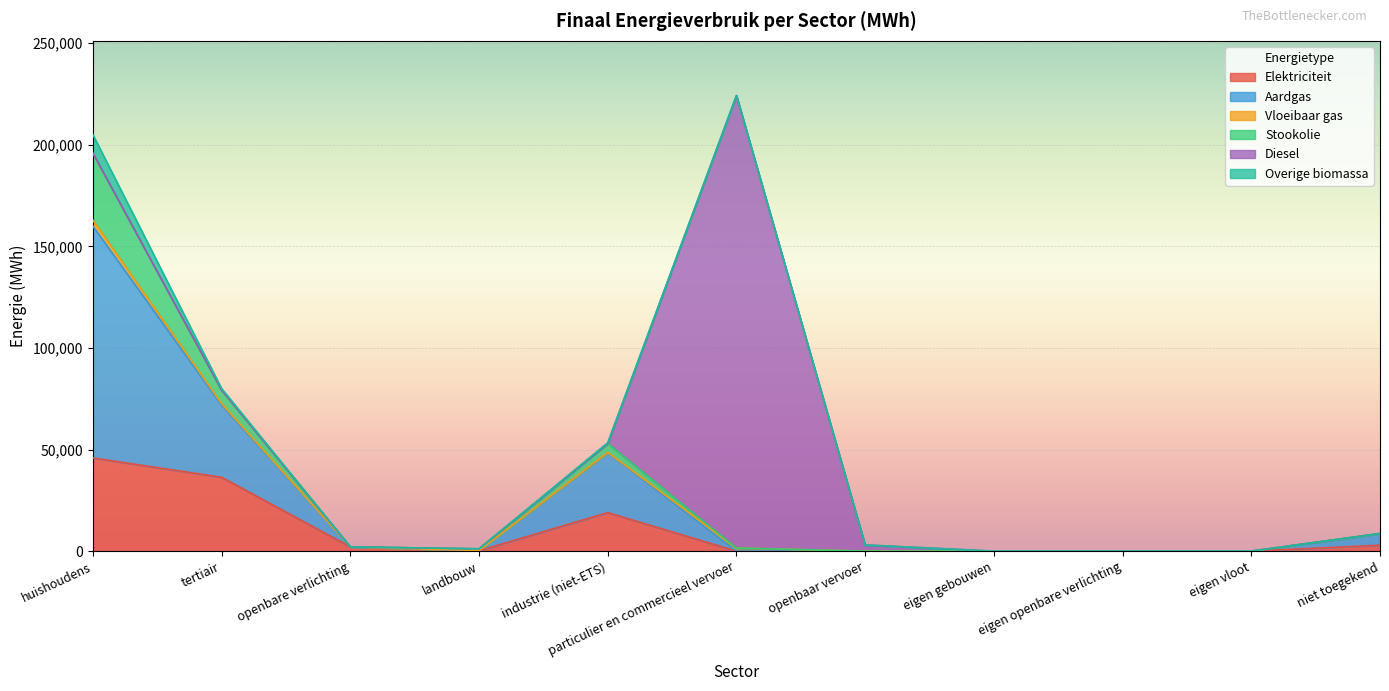

True or false: Overige biomassa has more than 1 points higher than both neighbors.

False